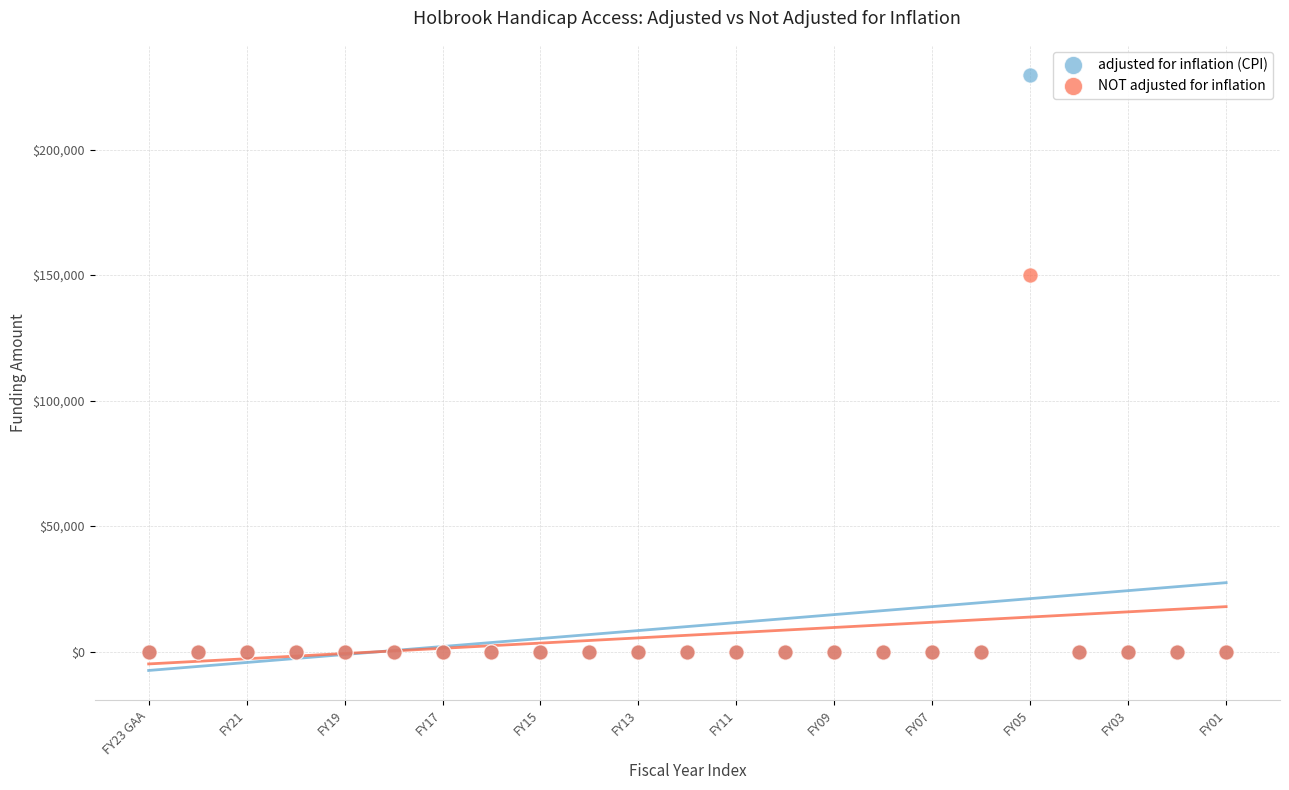

Across all series, what Y value is closest to 114935?

150000